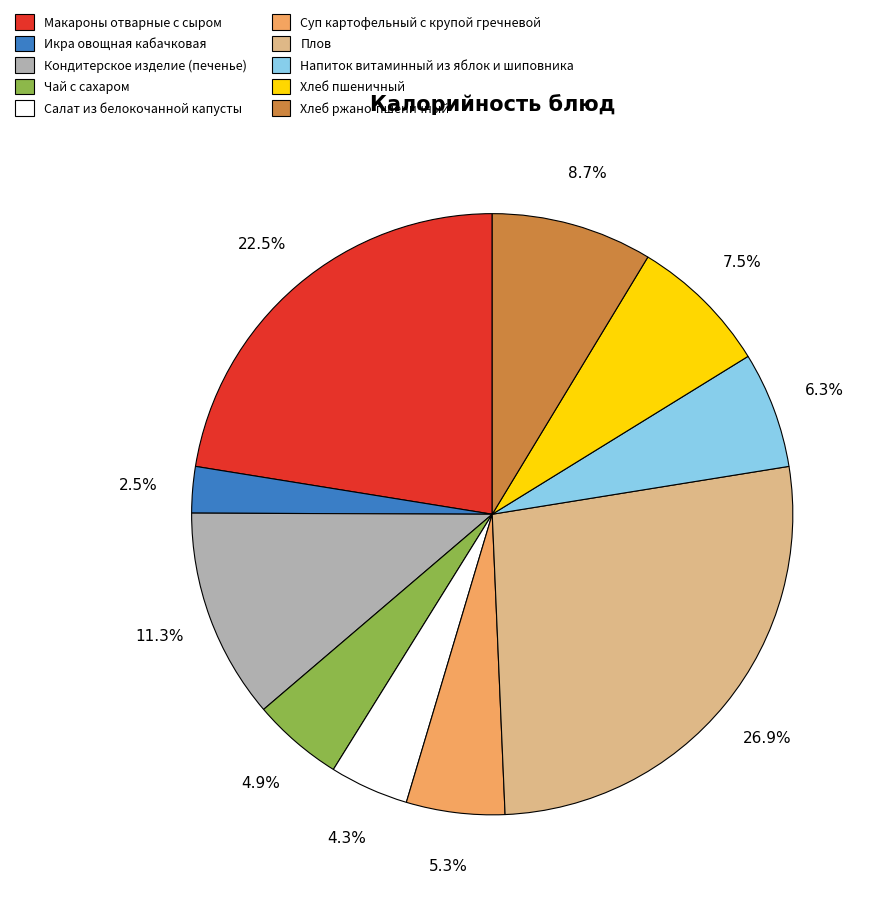

Is Хлеб пшеничный the majority of the pie?

No